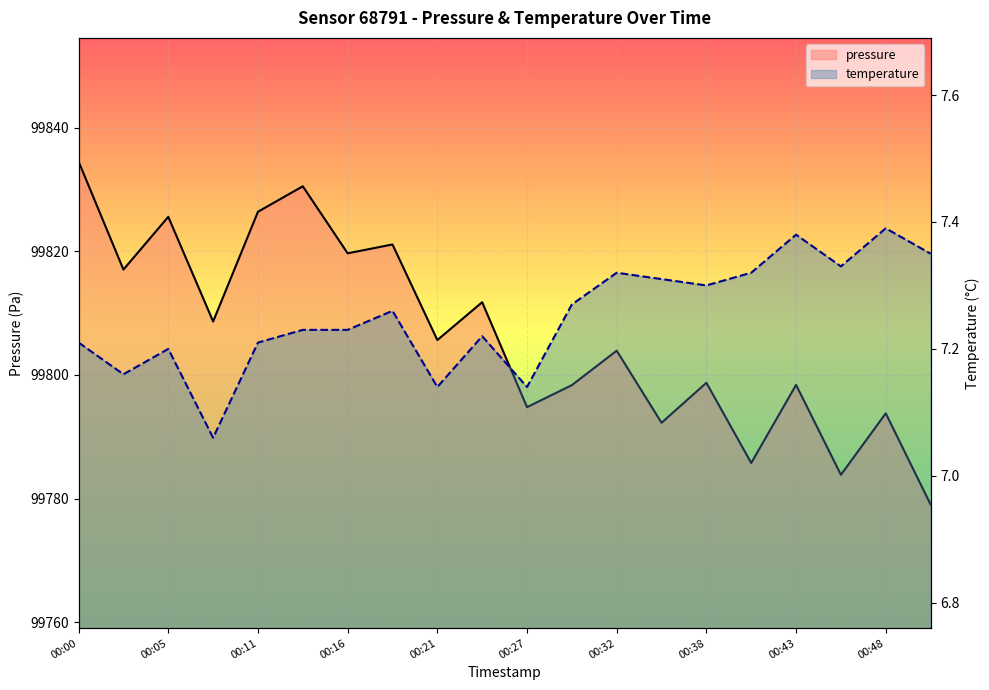

Read the temperature value at 00:48.

7.4